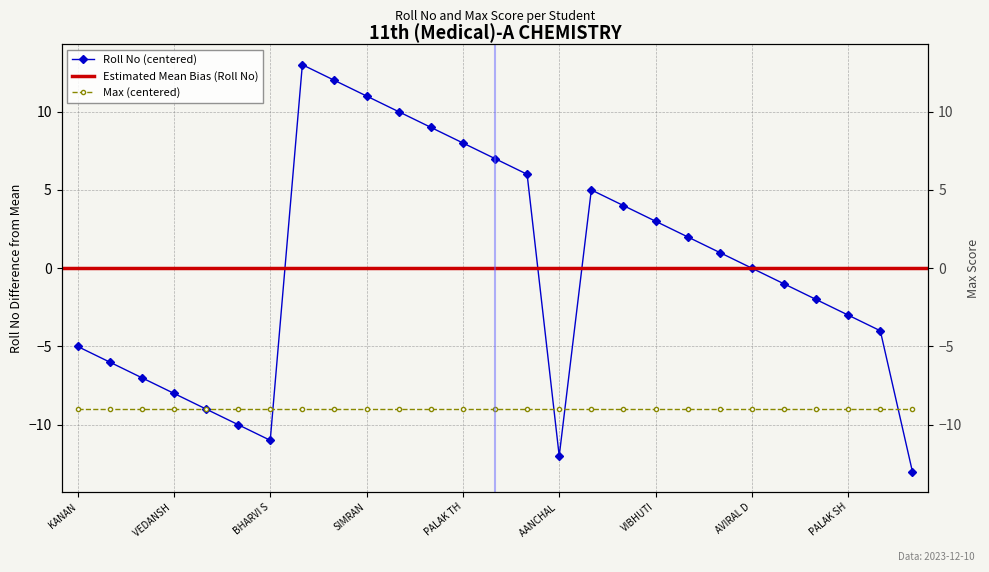

Rank the categories by value from lowest to highest.

SHRADHA MAHAJAN, AANCHAL SHARMA, BHARVI SHARMA, MANNAT THAKUR, ANSHITA DEHAL, VEDANSH CHOPRA, SHAGUN SHARMA, RIDDHIMA, KANAN, RADHIKA, PALAK SHARMA, ASTHA VERMA, PALLVI, AVIRAL DHIMAN, AGASTYA DOGRA, DIVYANSH, VIBHUTI, OJASVI SHARMA, DOLLY, ANTRA SHARMA, SHEEJAL THAKUR, PALAK THAKUR DUMMY, ADITYA SHARMA, AKSHAY JASWAL, SIMRAN, SAARTHAK SHARMA, YASHASVI DOGRA